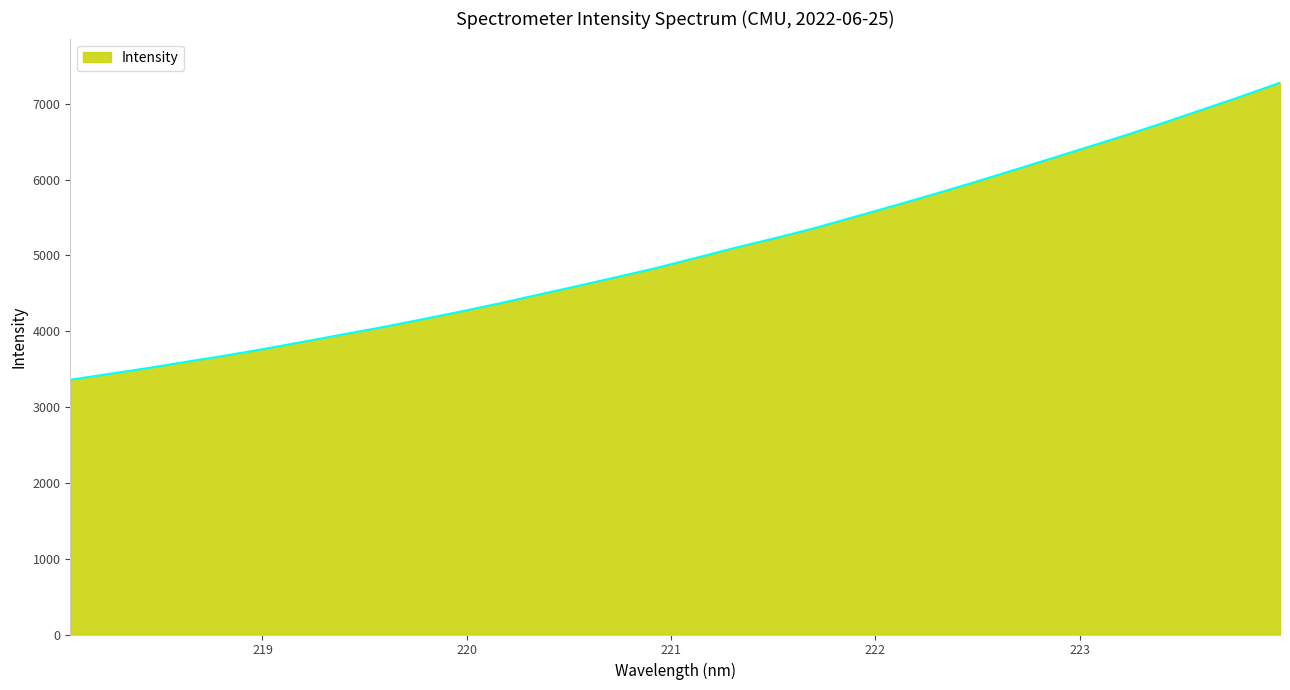

What is the difference between the maximum and minimum values?

3917.5